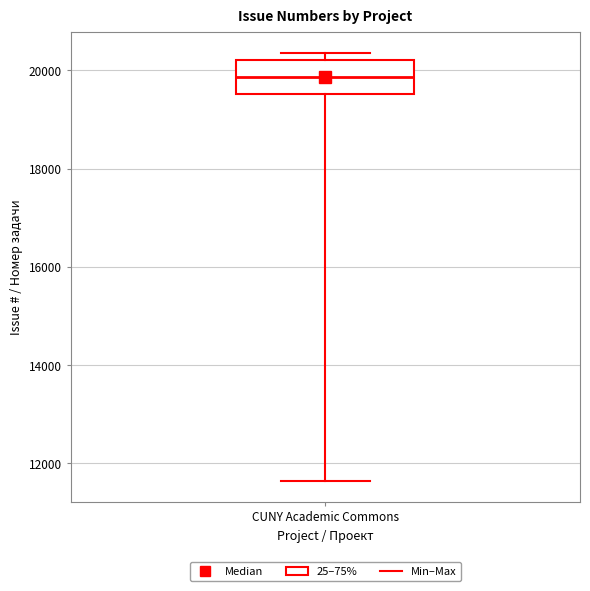

Transcribe this box plot: give where the median line is, the range the box spans, and where the two whiskers end, as read against the y-axis. The values are not printed on the chart, so give them approximately, as read against the axis.

median 19800, box 19600 to 20200, whiskers 11600 to 20400